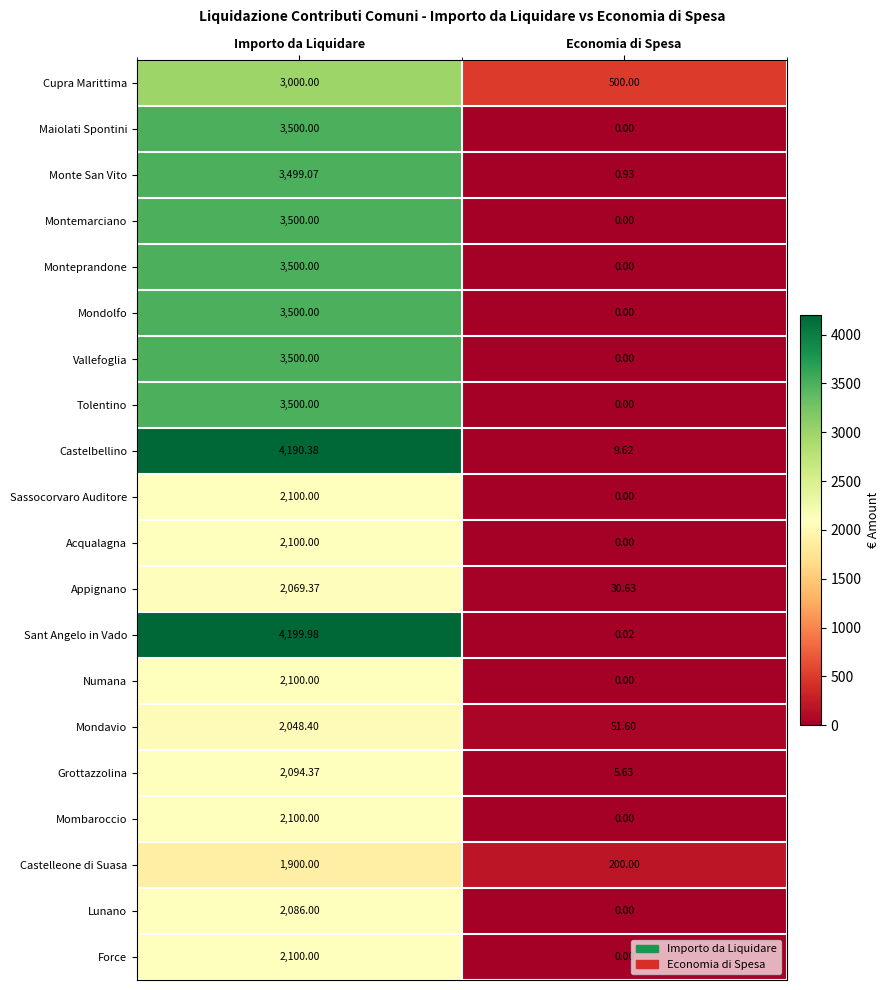

List the labels in order of Acqualagna value, smallest first.

Economia di Spesa, Importo da Liquidare